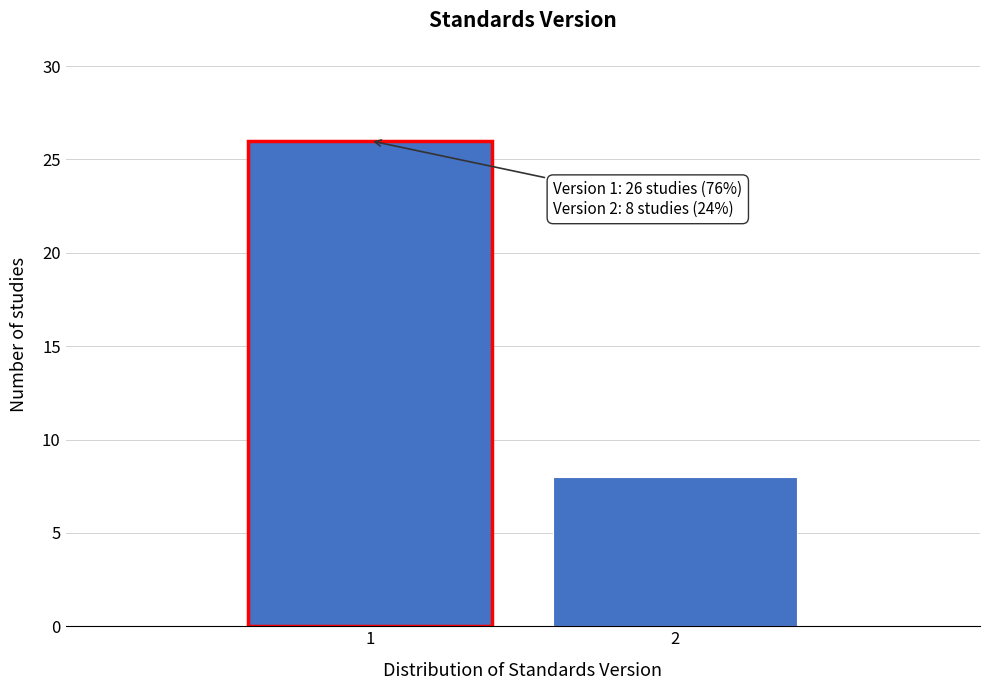

Reading right to left, transcribe all the data shown in this chart.

8	26